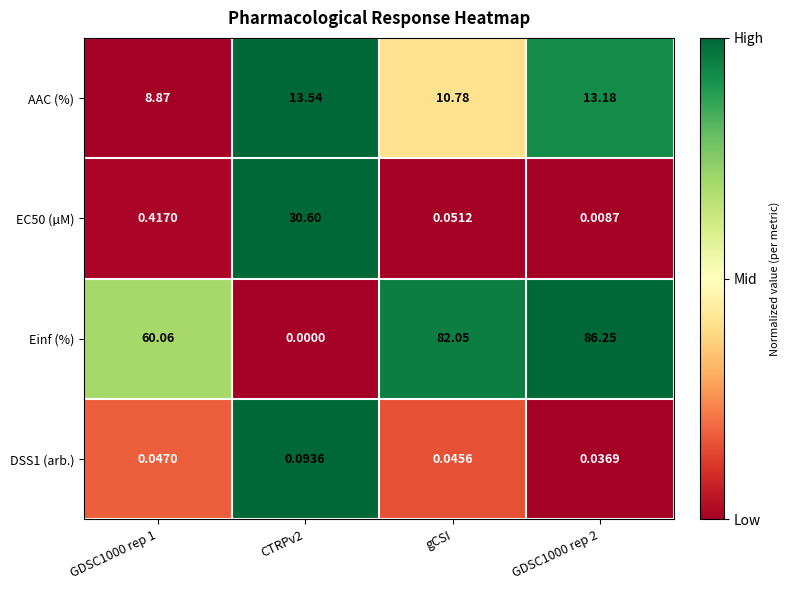

At which label does Einf (%) first exceed 82?

gCSI